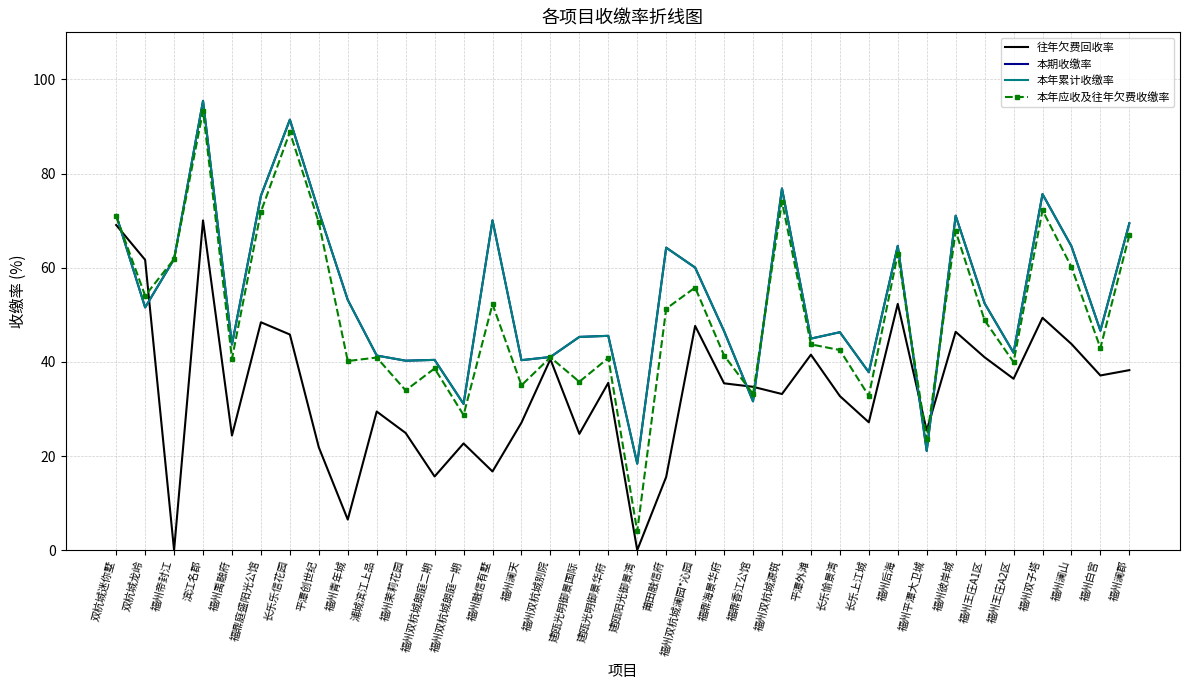

Which label corresponds to the largest value in the chart?

滨江名郡